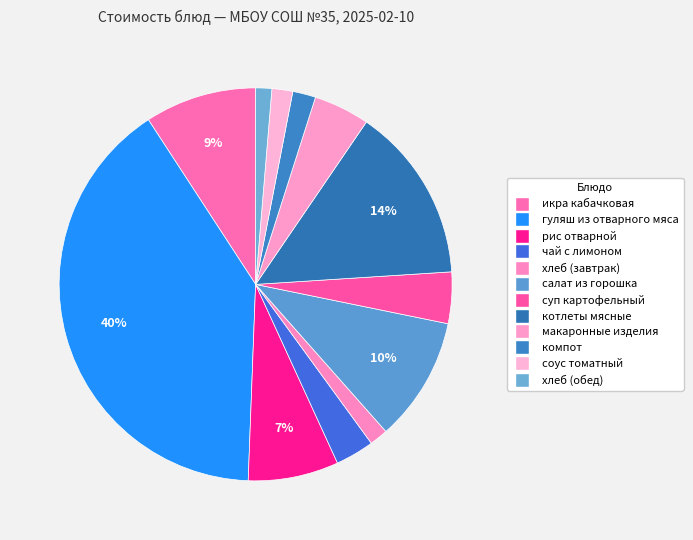

What percentage is the салат из горошка slice, to the nearest percent?

10%